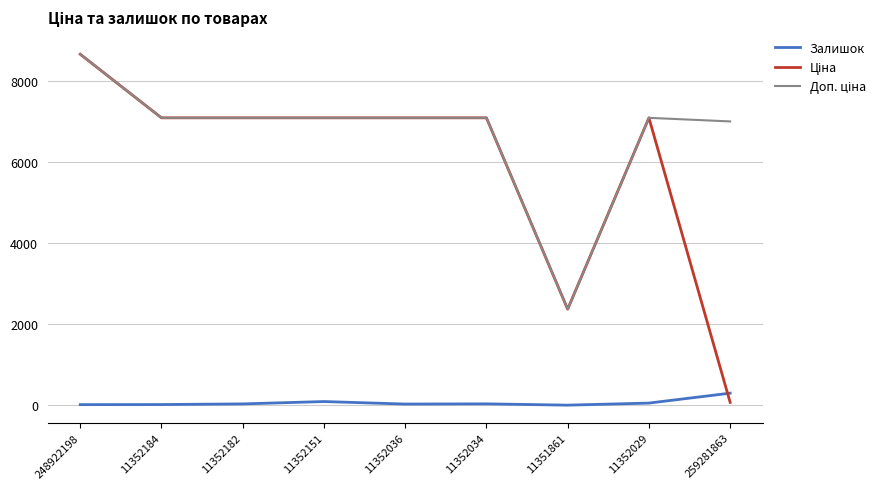

What is the highest value of the Залишок series?

298.0